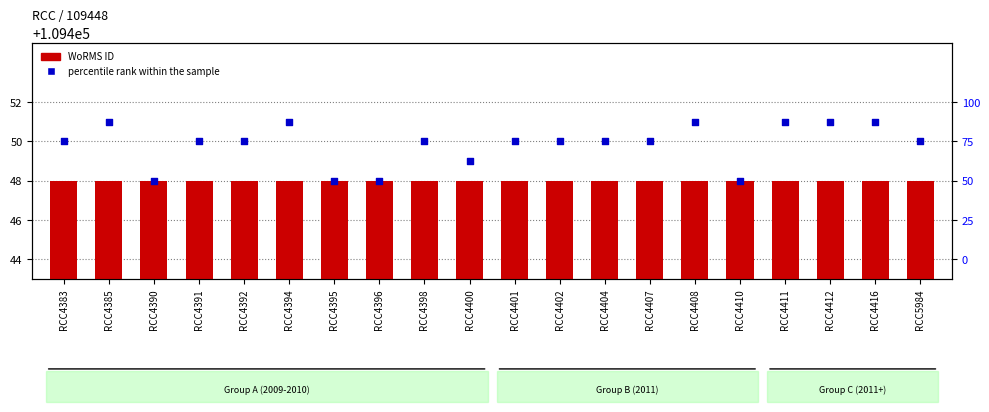

Is the value of percentile rank within the sample at RCC4408 greater than the value of WoRMS ID at RCC4395?

Yes